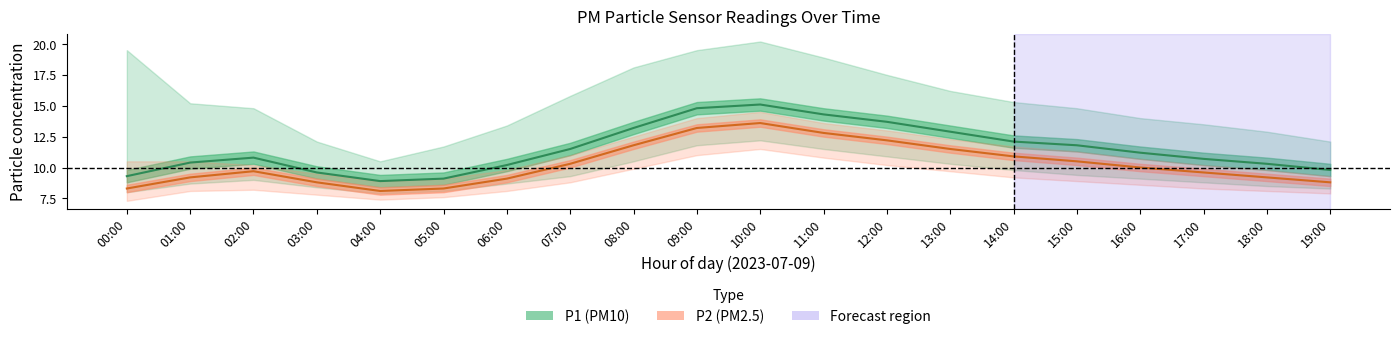

Reading left to right, list all the values displayed in this chart.

P1 (PM10): 00:00=9.3	01:00=10.4	02:00=10.8	03:00=9.6	04:00=8.9	05:00=9.1	06:00=10.2	07:00=11.5	08:00=13.2	09:00=14.8	10:00=15.1	11:00=14.3	12:00=13.7	13:00=12.9	14:00=12.1	15:00=11.8	16:00=11.2	17:00=10.7	18:00=10.3	19:00=9.8
P2 (PM2.5): 00:00=8.3	01:00=9.2	02:00=9.7	03:00=8.8	04:00=8.1	05:00=8.3	06:00=9.1	07:00=10.3	08:00=11.8	09:00=13.2	10:00=13.6	11:00=12.8	12:00=12.2	13:00=11.5	14:00=10.9	15:00=10.5	16:00=10.0	17:00=9.6	18:00=9.2	19:00=8.8